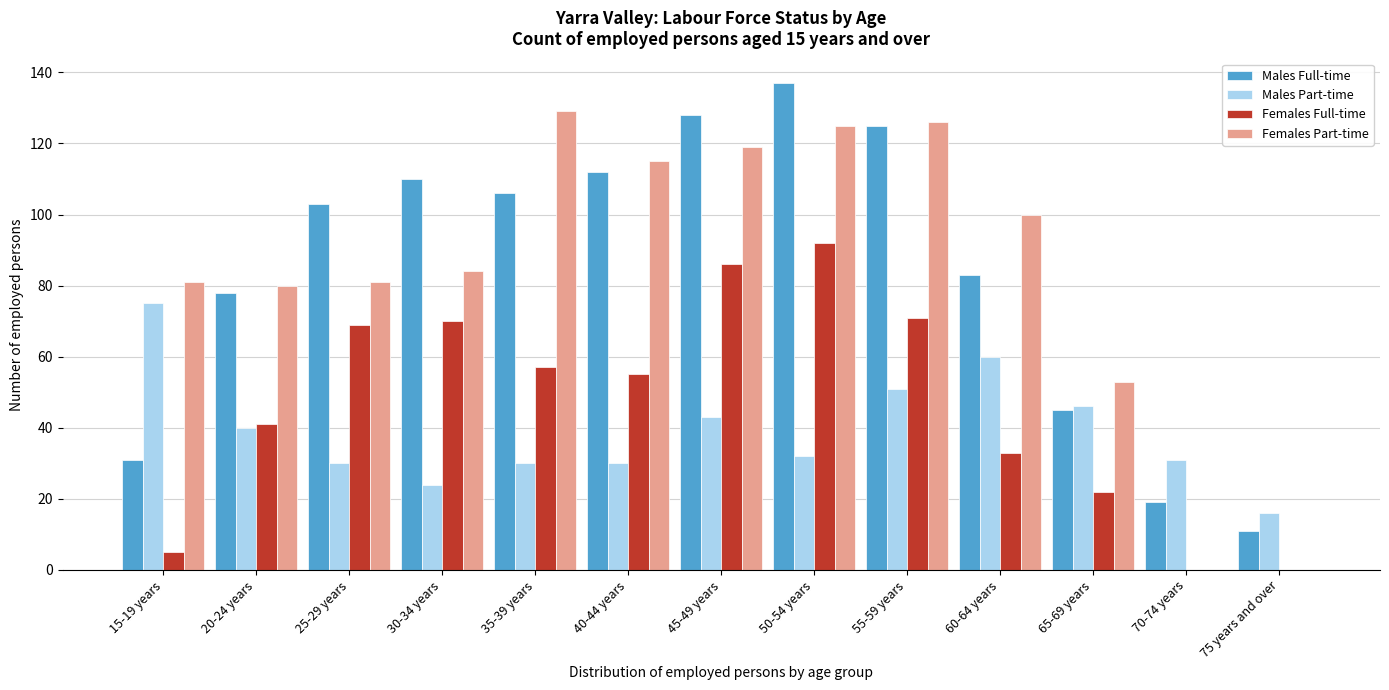

Between 15-19 years and 60-64 years, which series saw the biggest shift?

Males Full-time